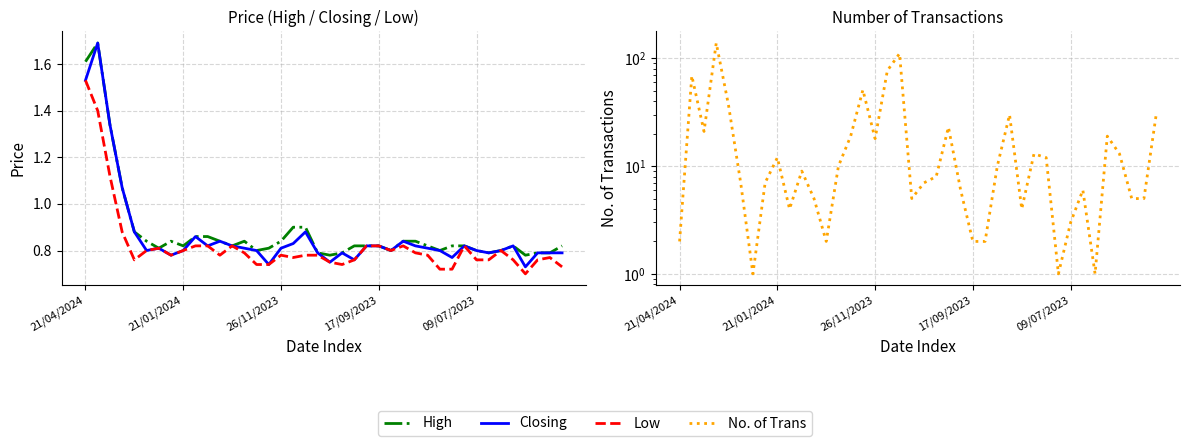

Does the chart have visible grid lines?

Yes